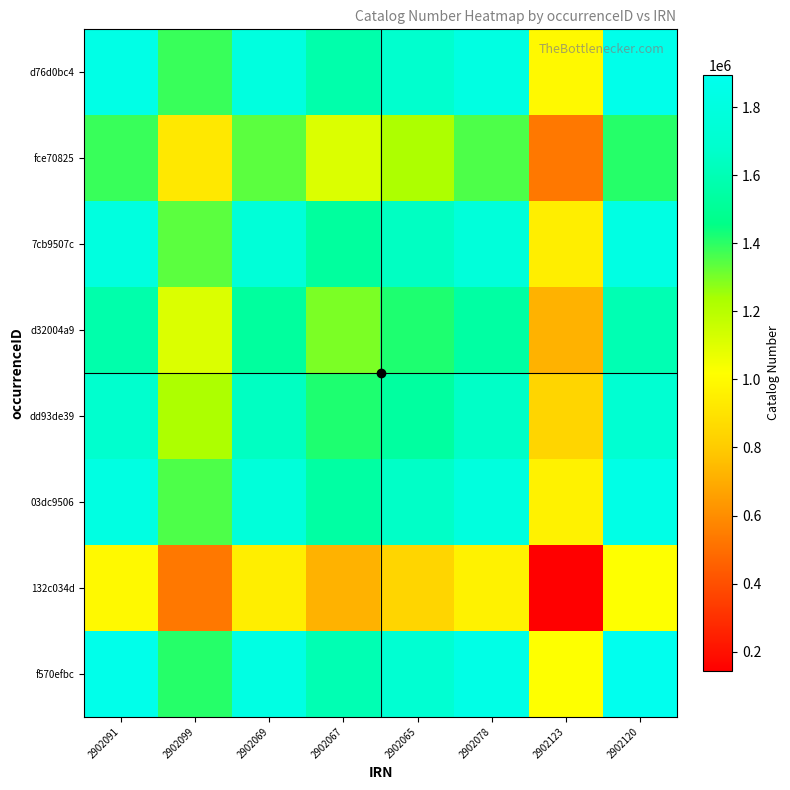

Which has a higher value, 2902078 or 2902099?

2902078